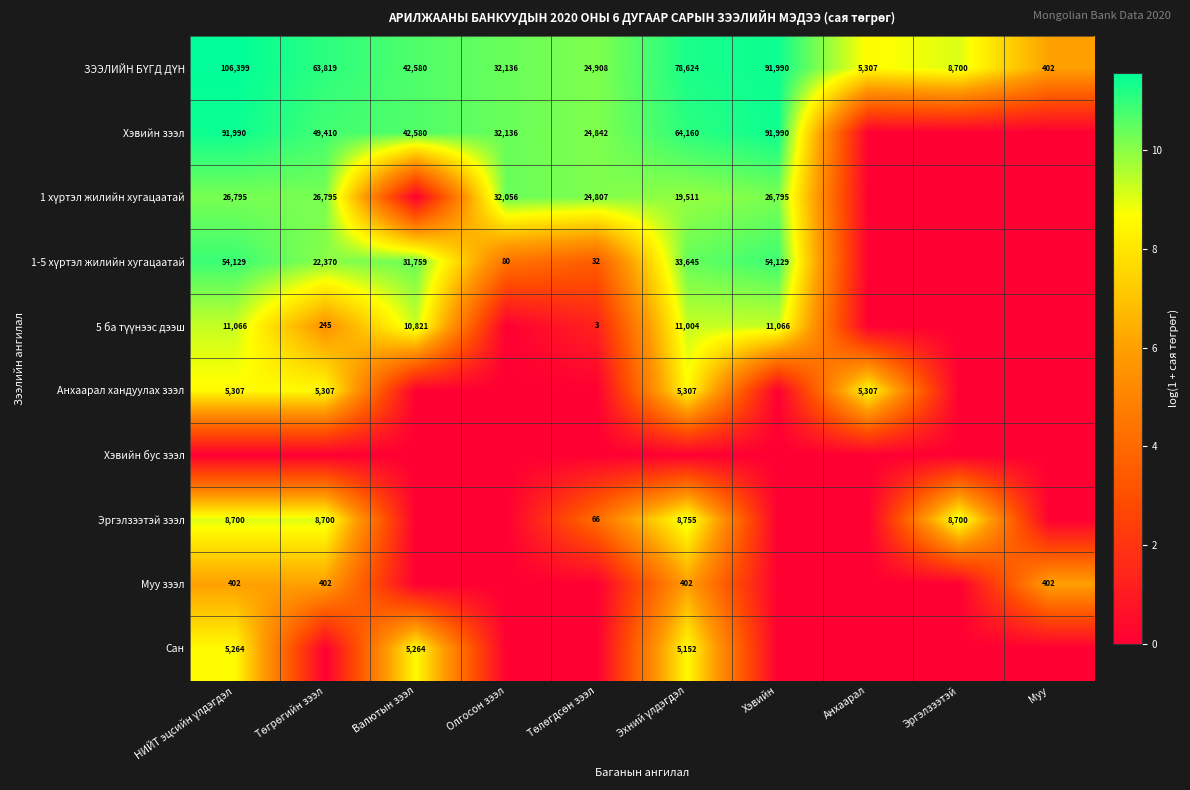

Rank the categories by Анхаарал хандуулах зээл value from highest to lowest.

НИЙТ эцсийн үлдэгдэл, Төгрөгийн зээл, Эхний үлдэгдэл, Анхаарал, Валютын зээл, Олгосон зээл, Төлөгдсөн зээл, Хэвийн, Эргэлзээтэй, Муу